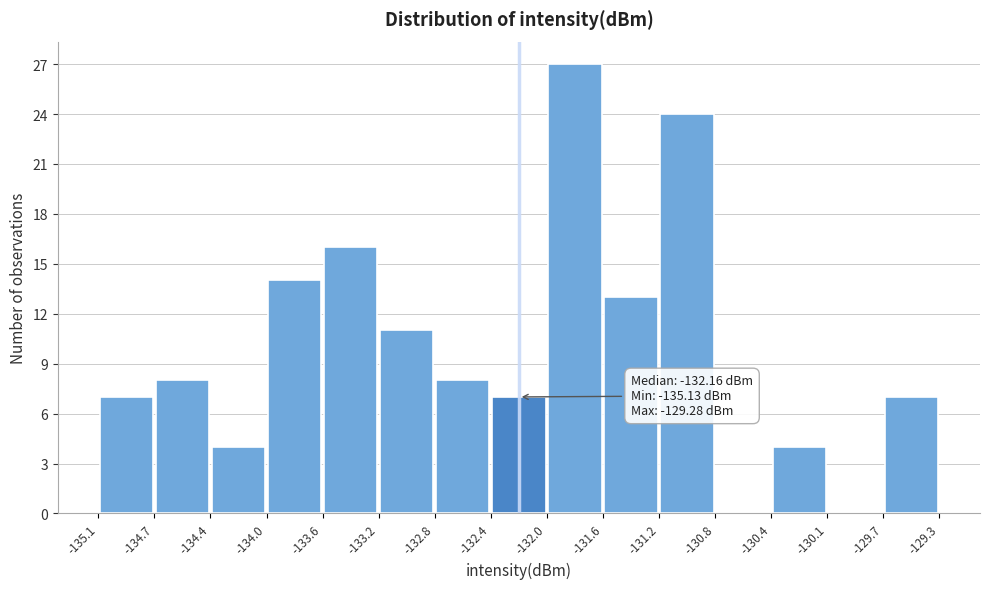

Over which range of the x-axis is the bar tallest?

-132.0 to -131.6